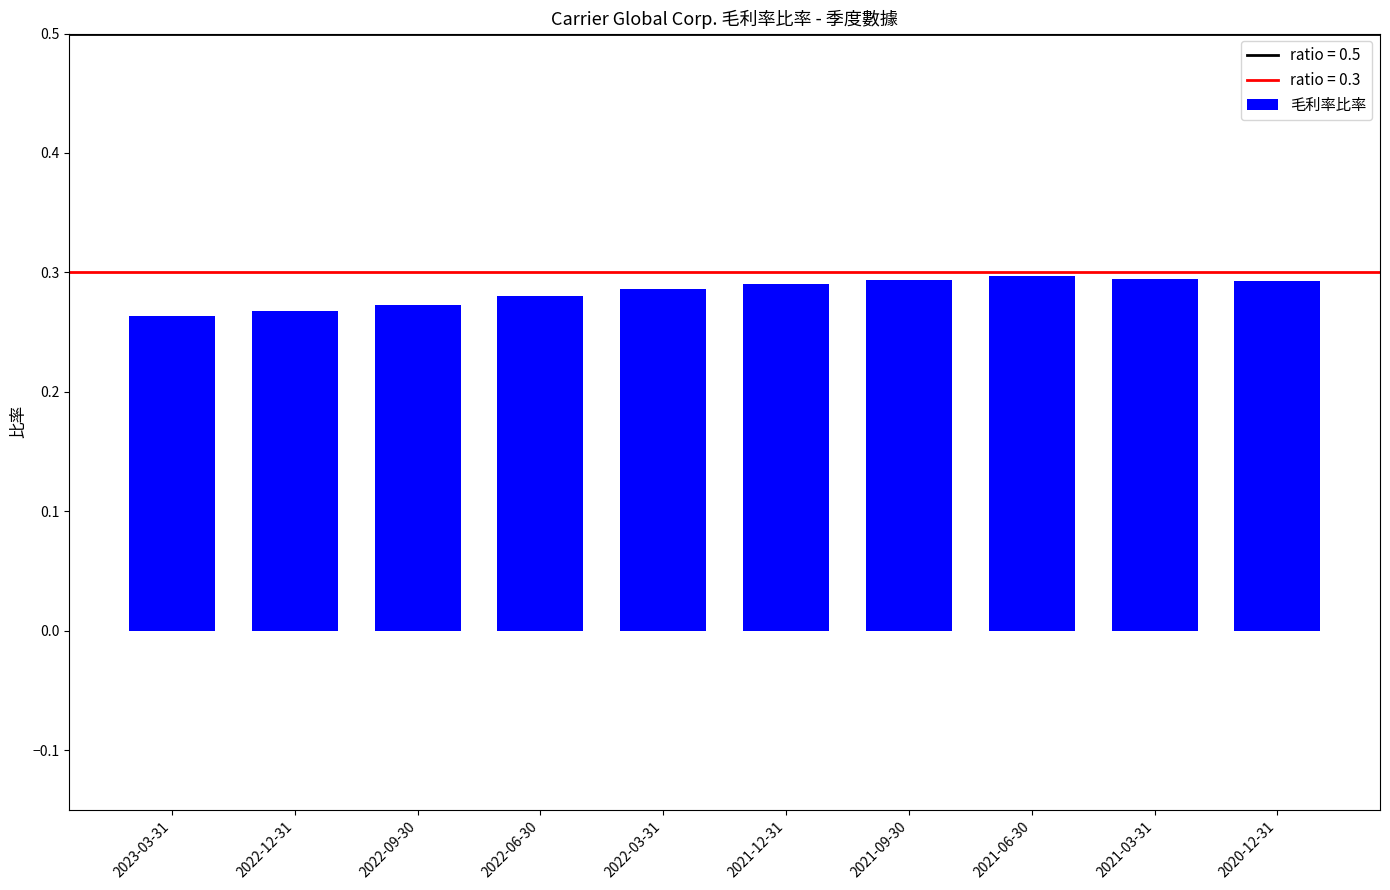

What is the sum of the values at 2023-03-31 and 2020-12-31?

0.6